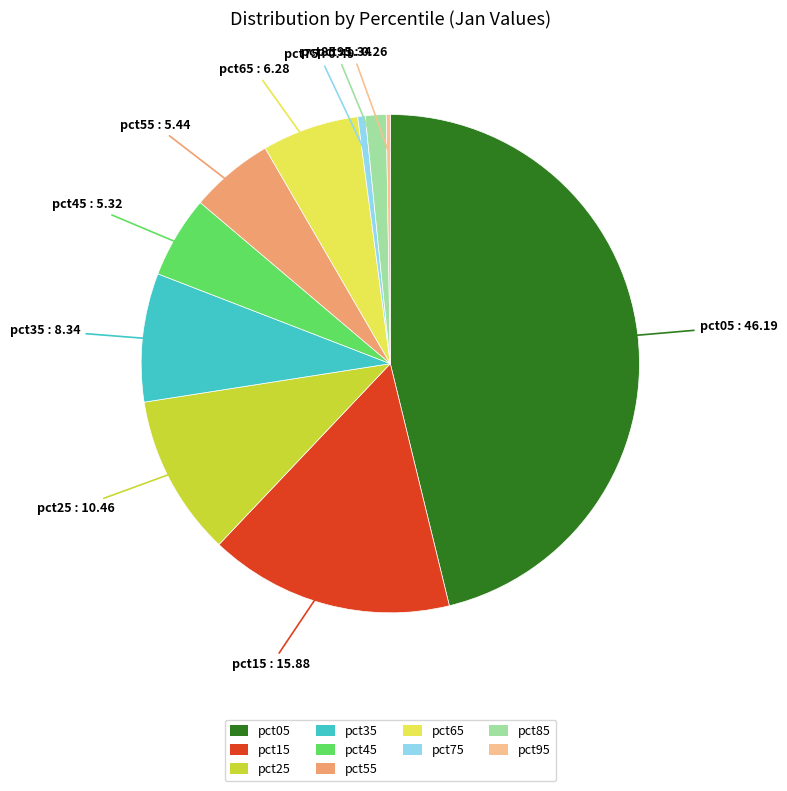

Is it true that pct85 is 1% of the pie?

True